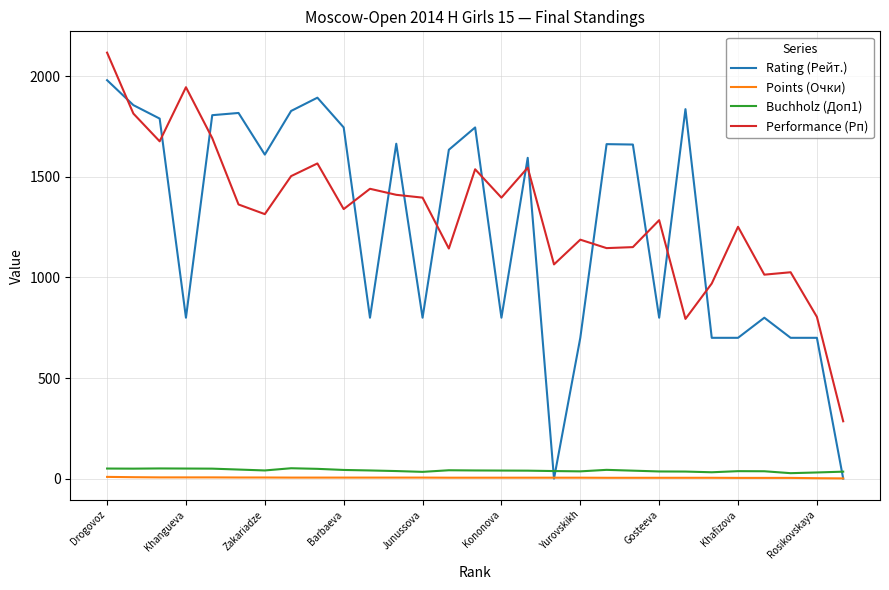

What is the maximum value for Performance (Рп)?

2118.0